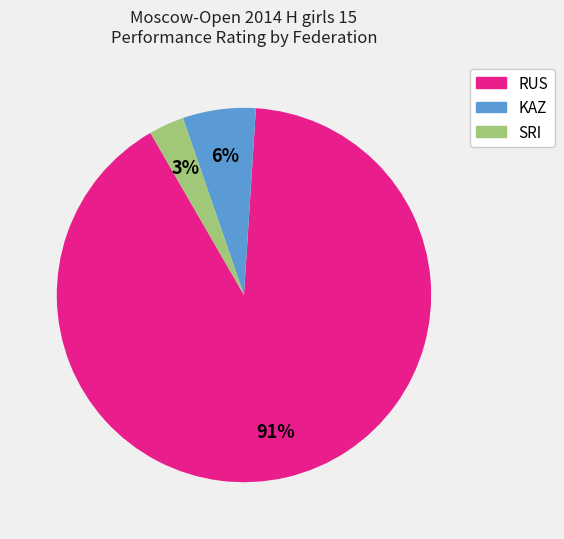

Does any single category account for the majority?

Yes